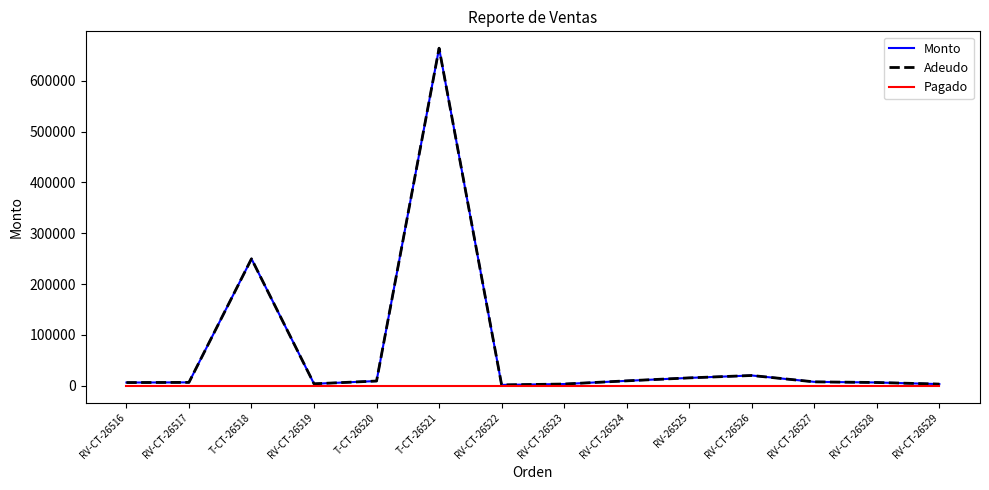

Does the chart have visible grid lines?

No